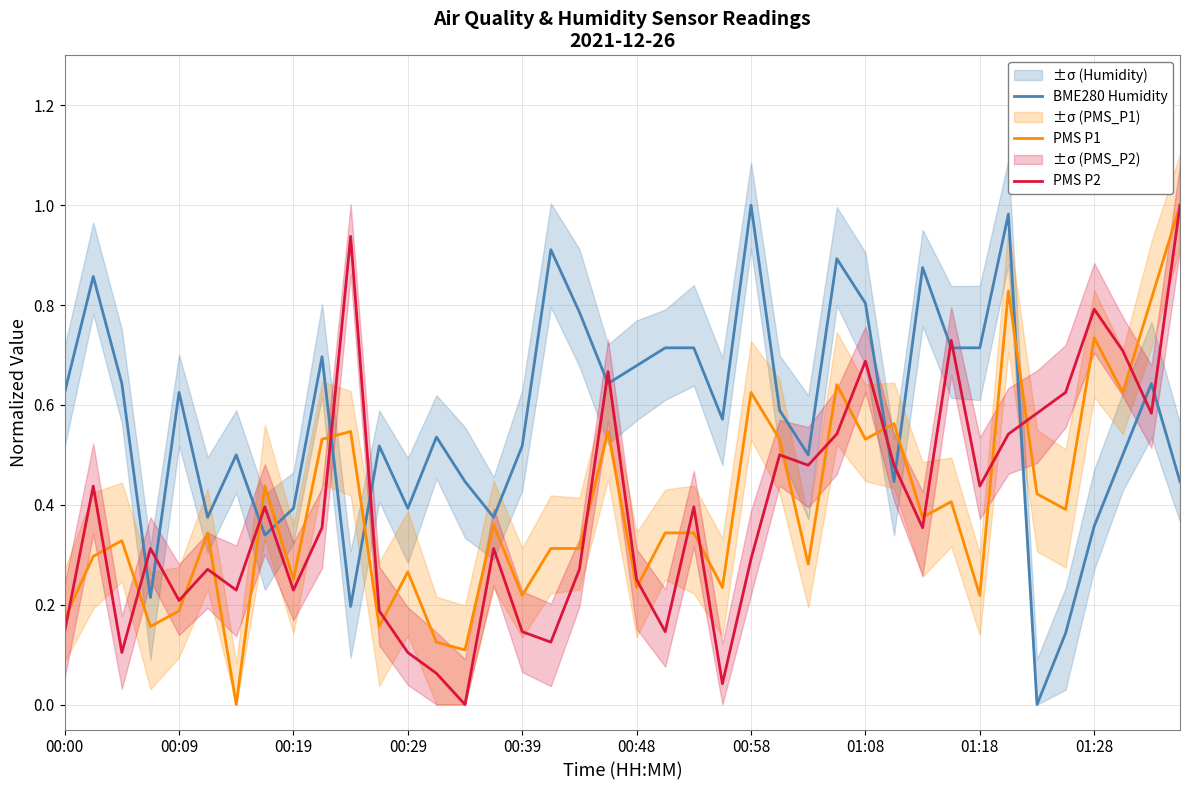

The PMS P2 series shows 0.7 at 01:08. True or false?

True